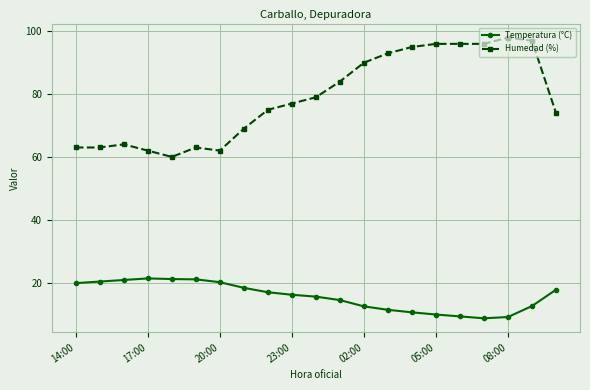

In Temperatura (°C), how many points are higher than both neighbors (excluding endpoints)?

1